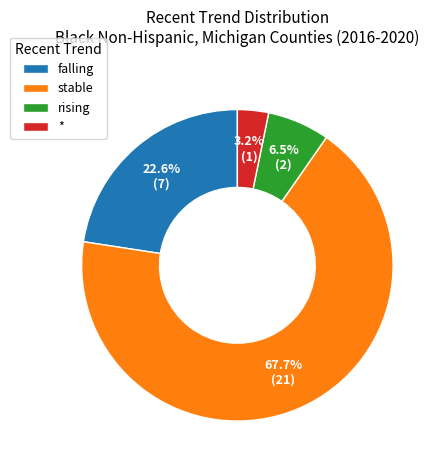

Rank the categories by value from lowest to highest.

*, rising, falling, stable